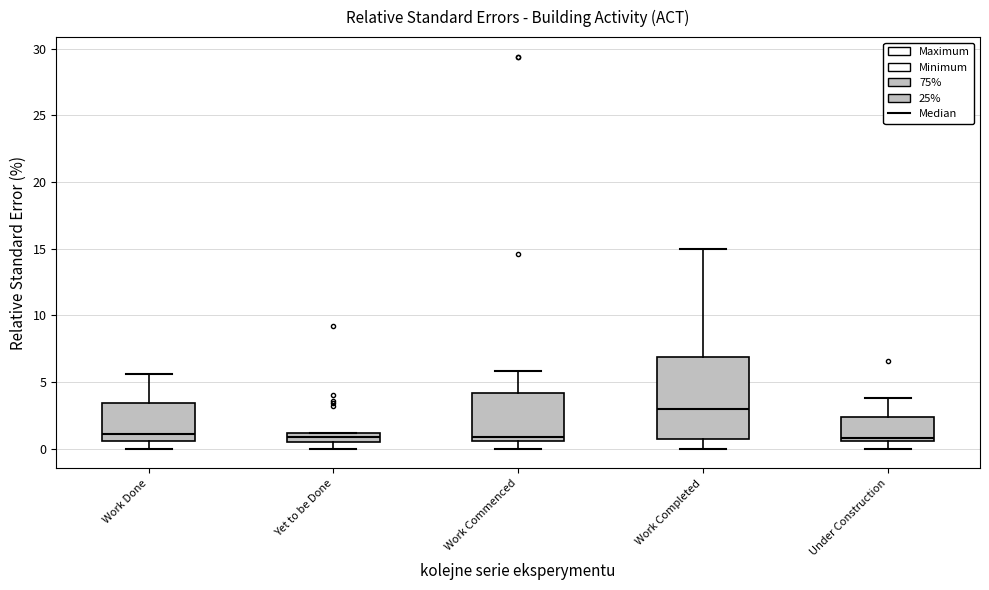

Where does the lower whisker of the box for Work Commenced end on the y-axis? The values are not printed on the chart, so give them approximately, as read against the axis.

0.0